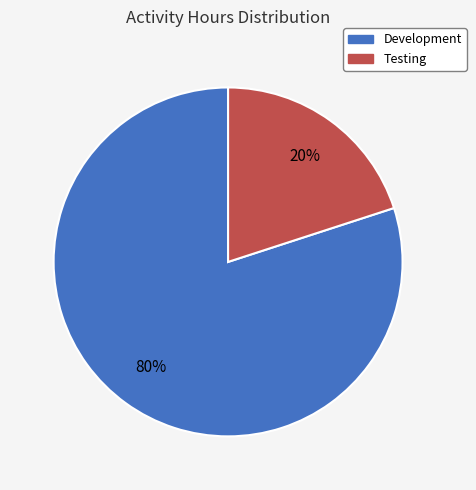

To the nearest percent, what portion does Development represent?

80%